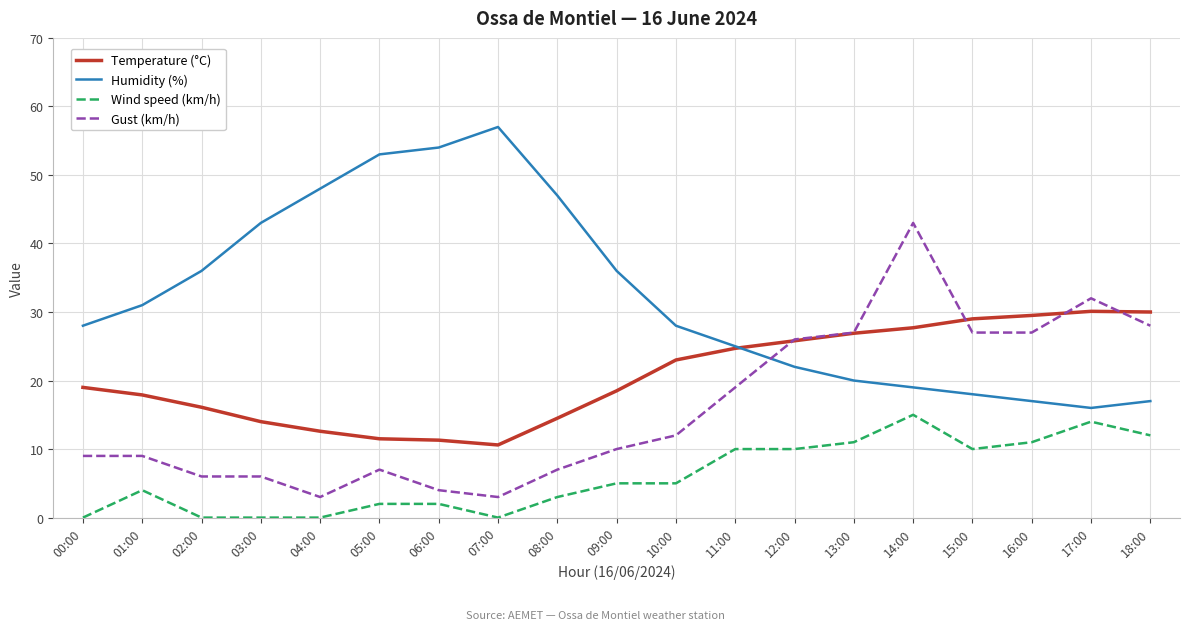

How many times do Temperature (°C) and Gust (km/h) cross each other?

4